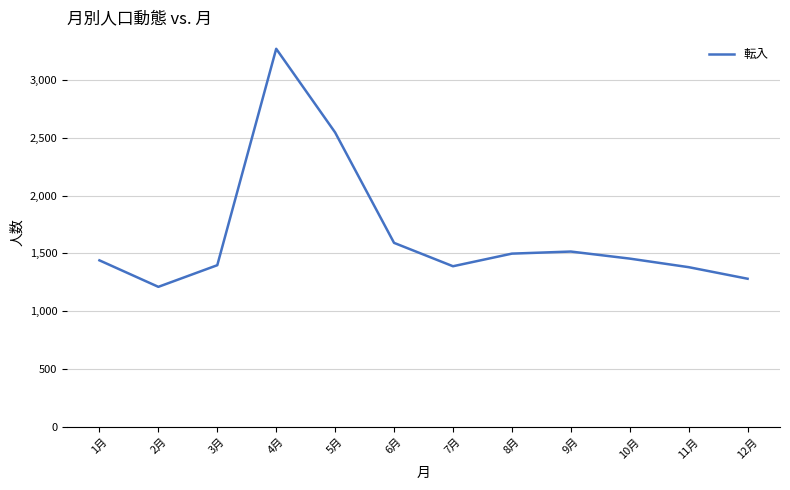

What is the difference between the maximum and second lowest values?

1987